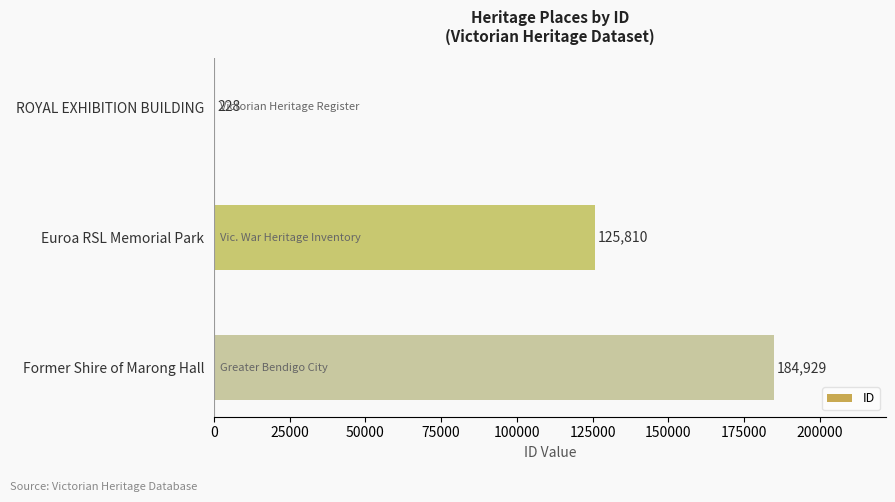

Which label corresponds to the largest value in the chart?

Former Shire of Marong Hall